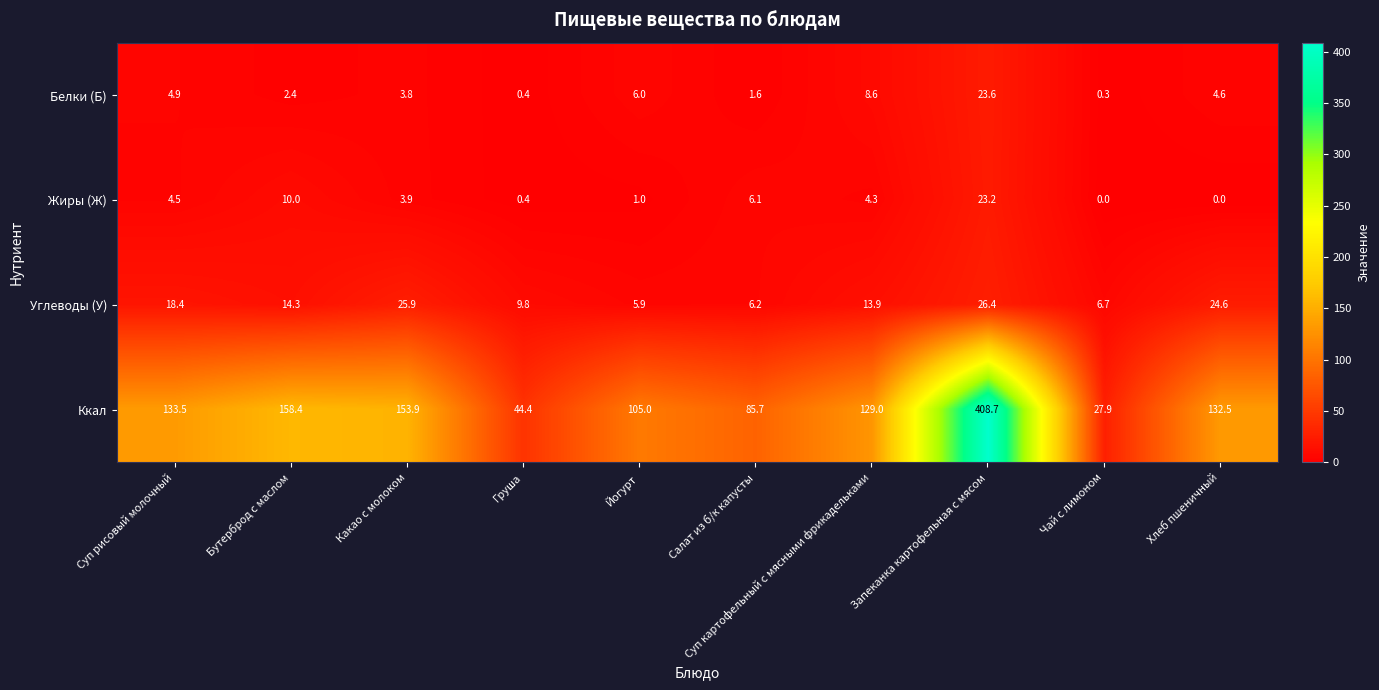

At which label is Ккал closest to 218?

Бутерброд с маслом